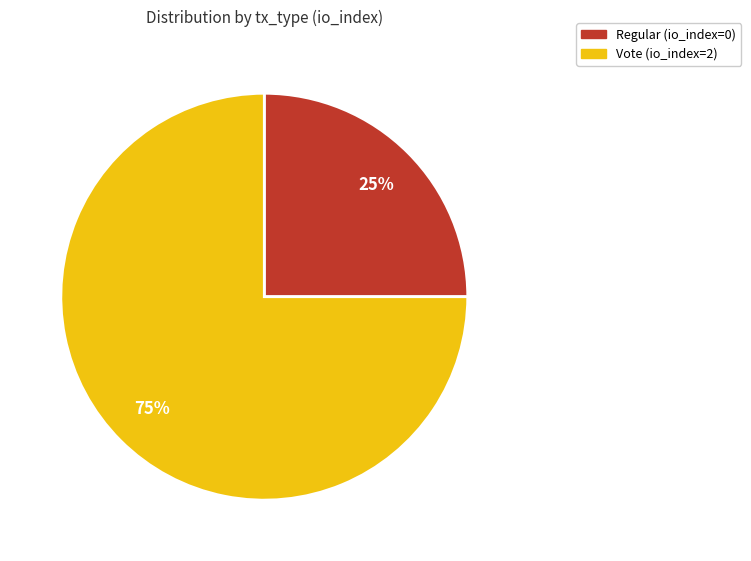

To the nearest percent, what percentage of the pie is Vote (io_index=2)?

75%